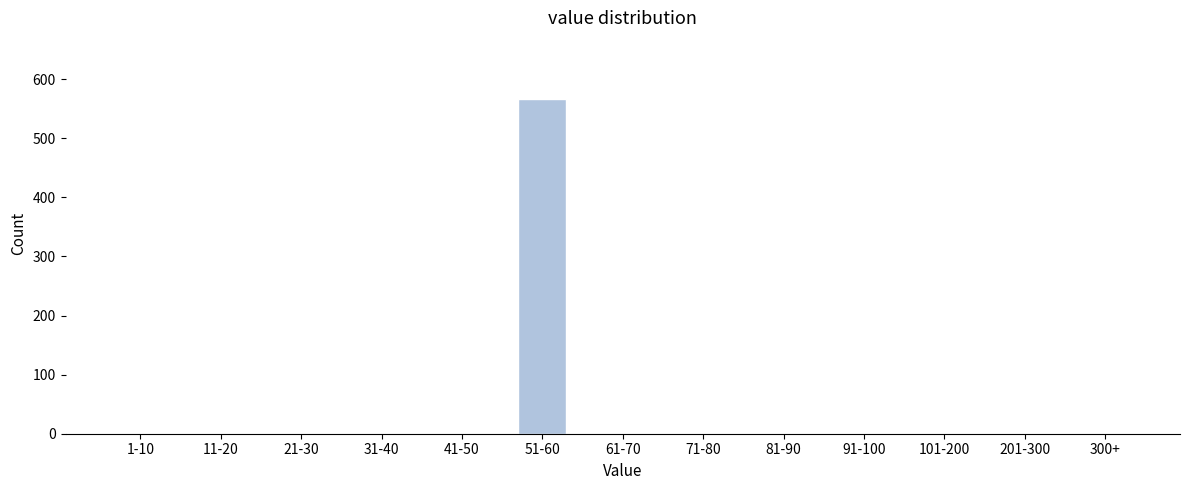

Reading right to left, list all the values displayed in this chart.

300+=0	201-300=0	101-200=0	91-100=0	81-90=0	71-80=0	61-70=0	51-60=566	41-50=0	31-40=0	21-30=0	11-20=0	1-10=0